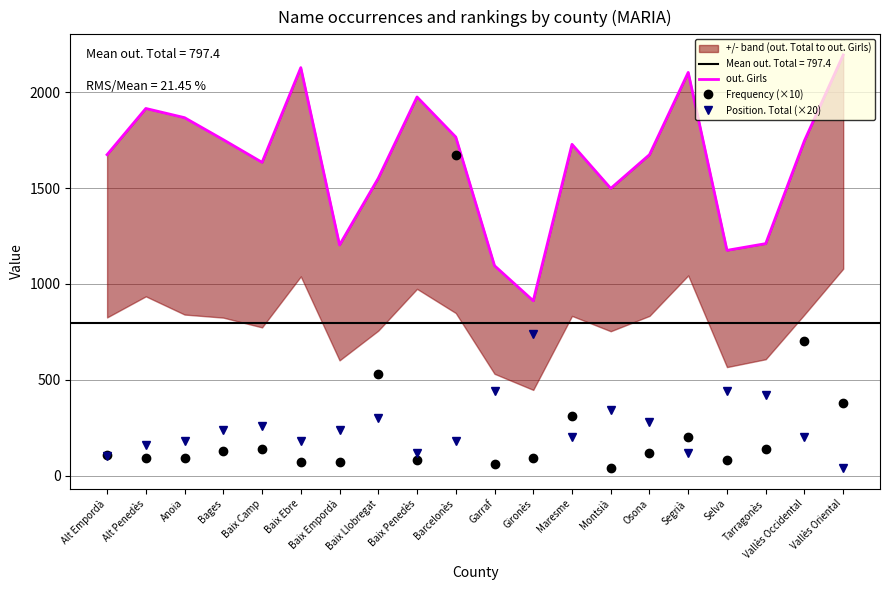

True or false: out. Girls and Position. Total (×20) cross at least once.

False